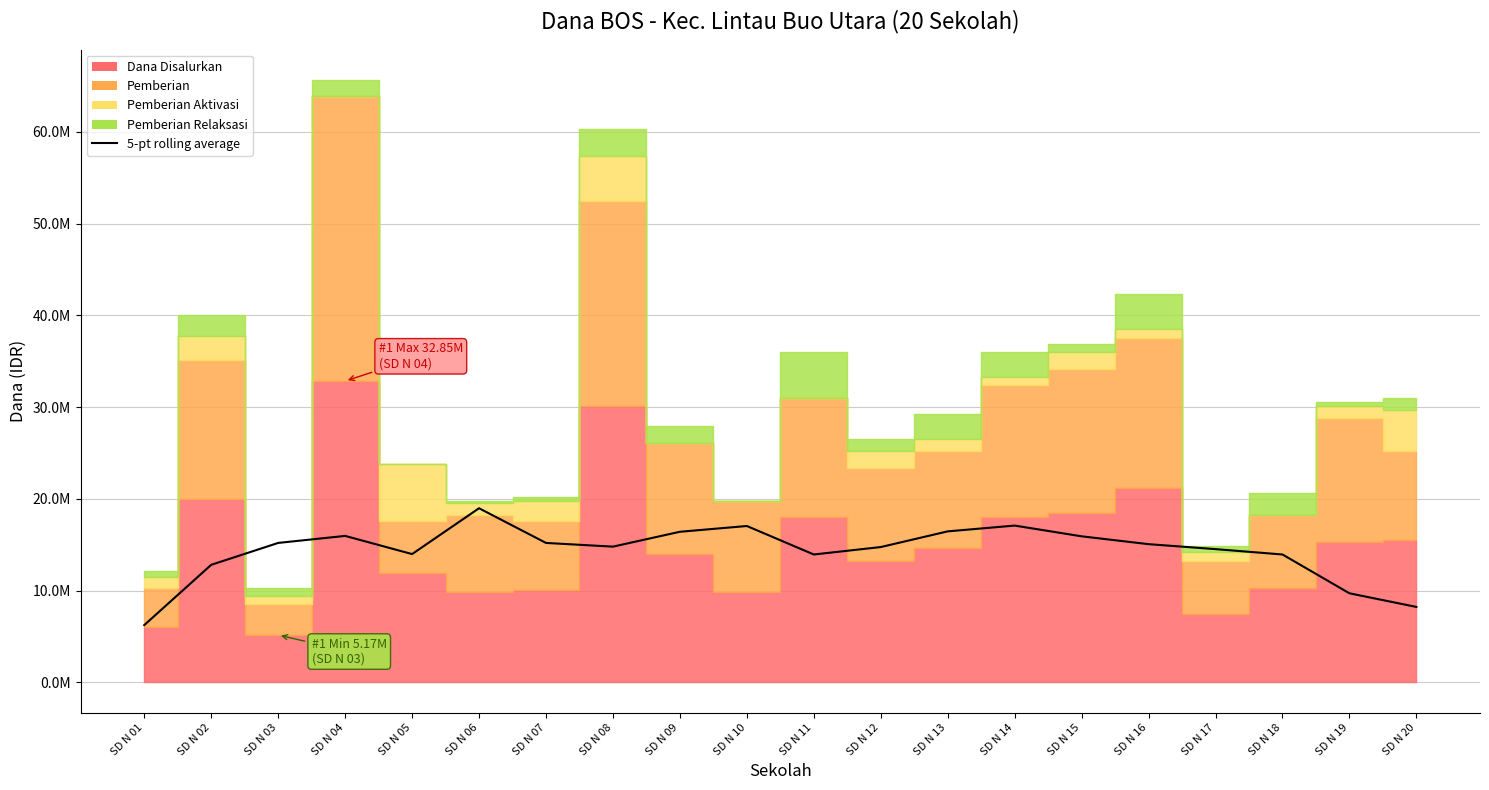

How many data points are less than 15075000?

10